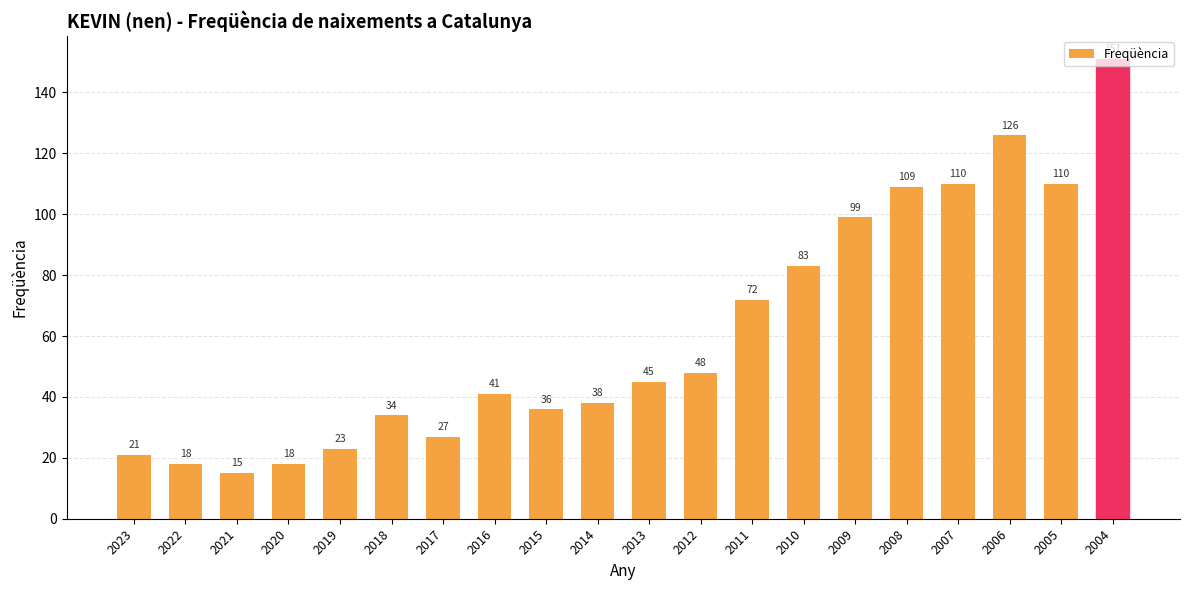

How many bars are there in total?

20